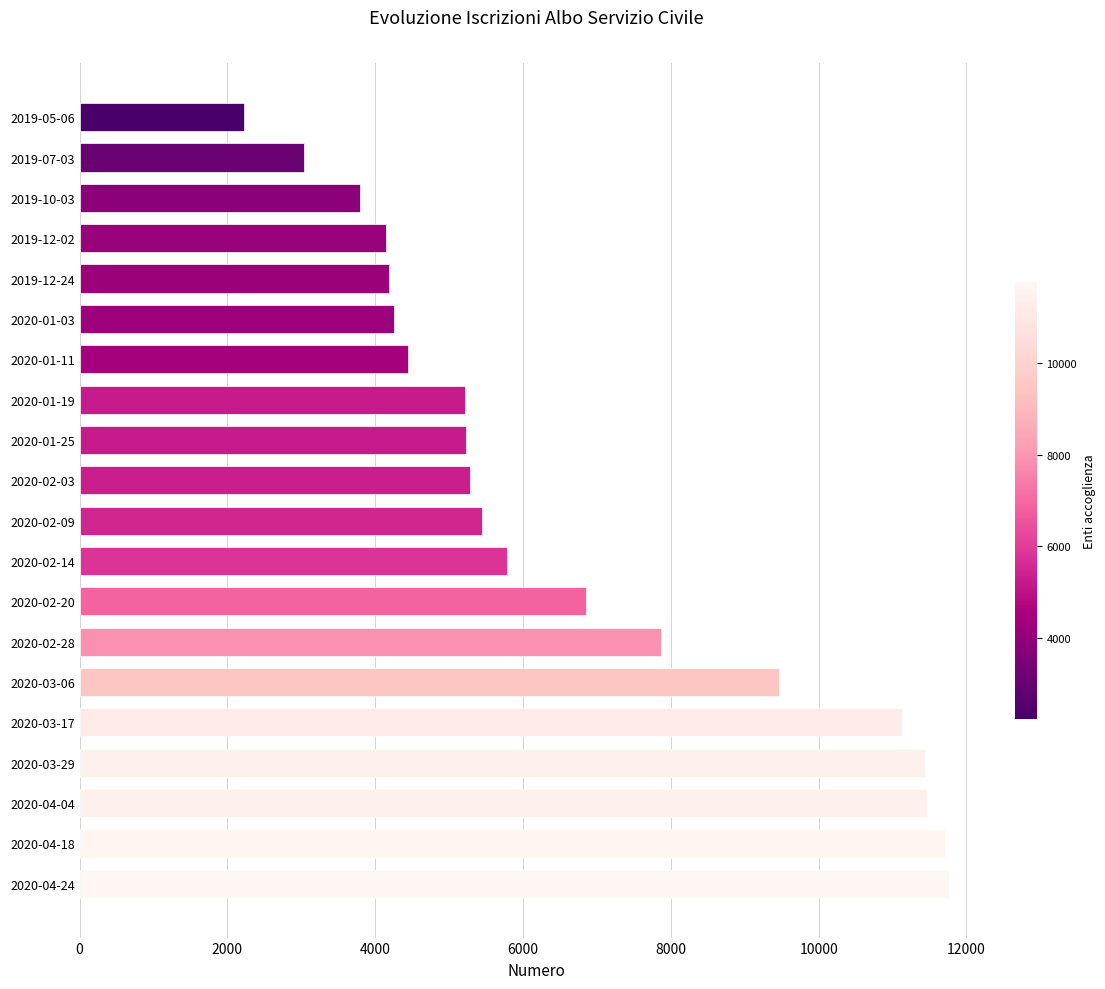

How many values are below 5443?

10